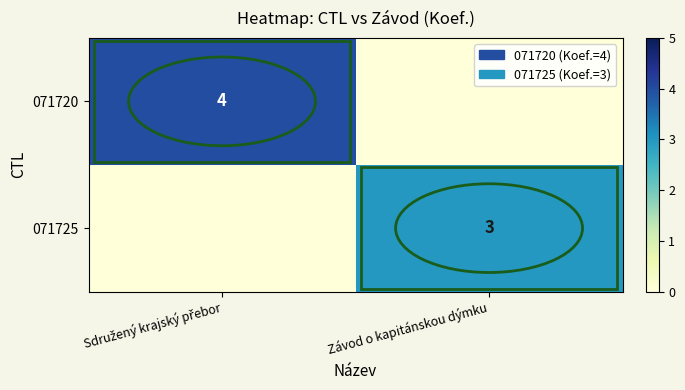

Is it true that 071725 equals 5 at Závod o kapitánskou dýmku?

False